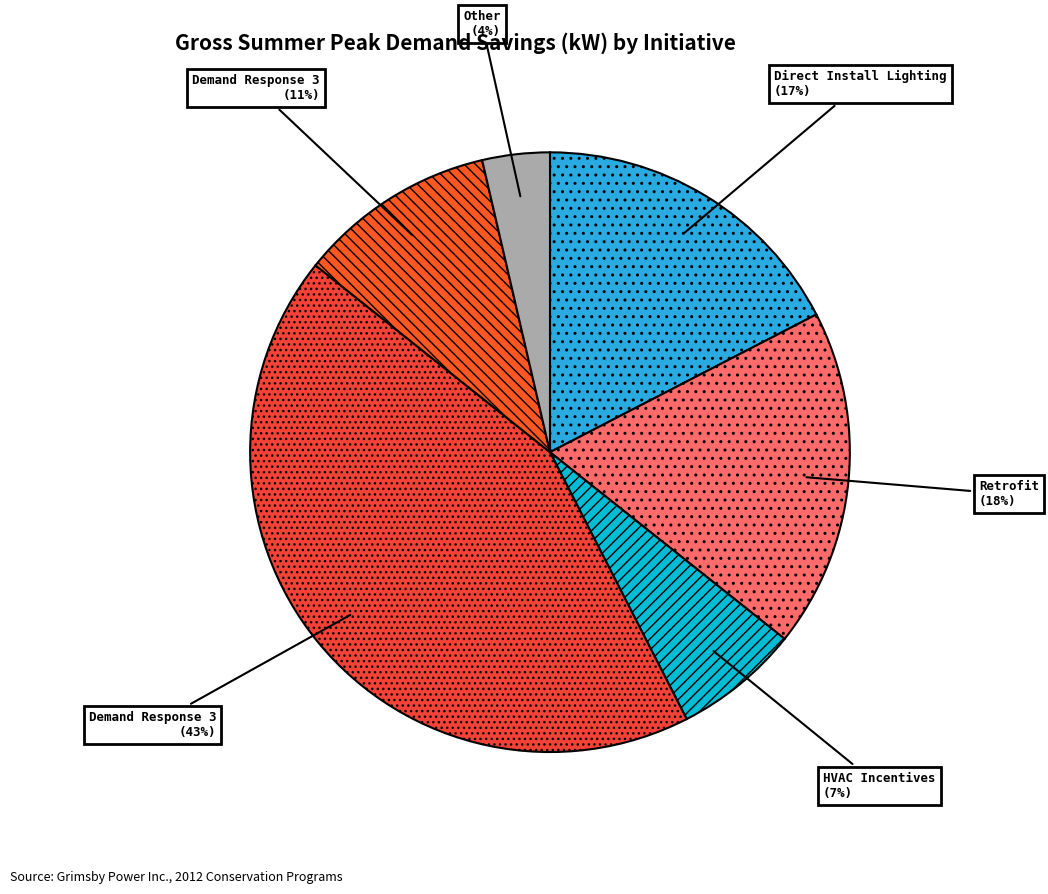

How many segments does this pie chart have?

6